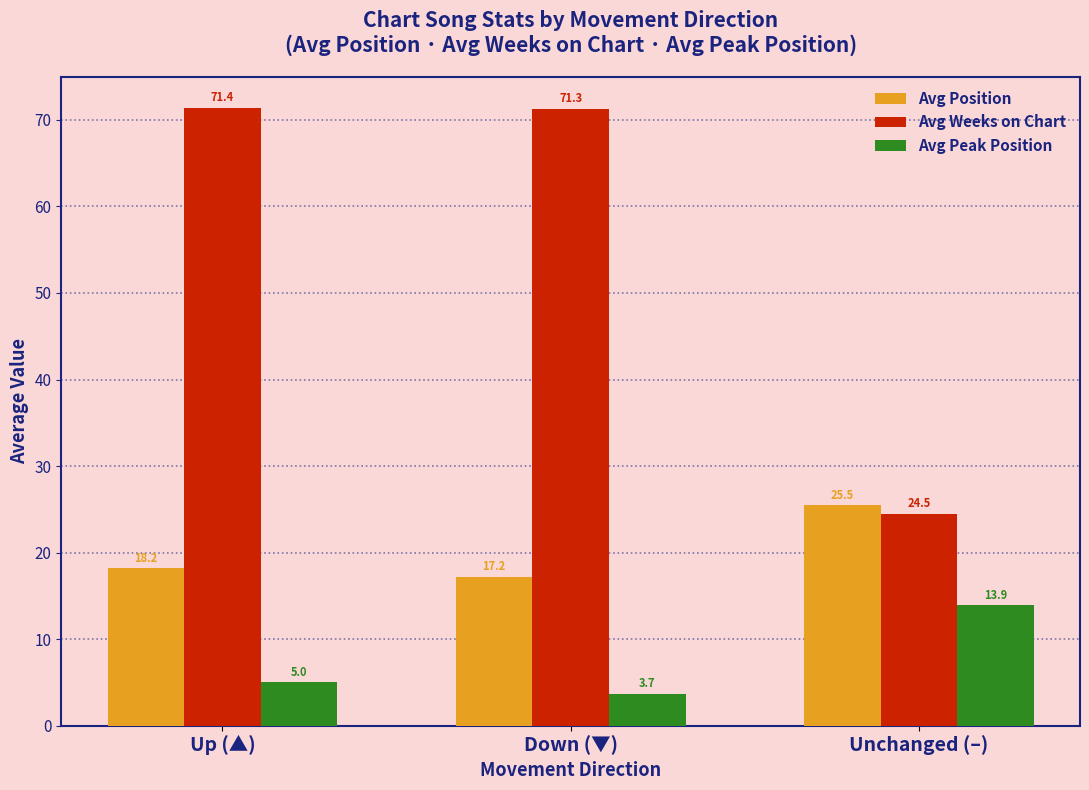

Which series has the largest range (max minus min)?

Avg Weeks on Chart